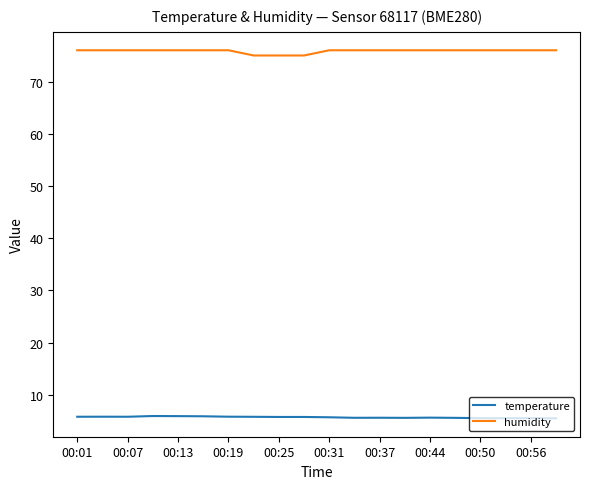

What is the smallest value displayed?

5.5